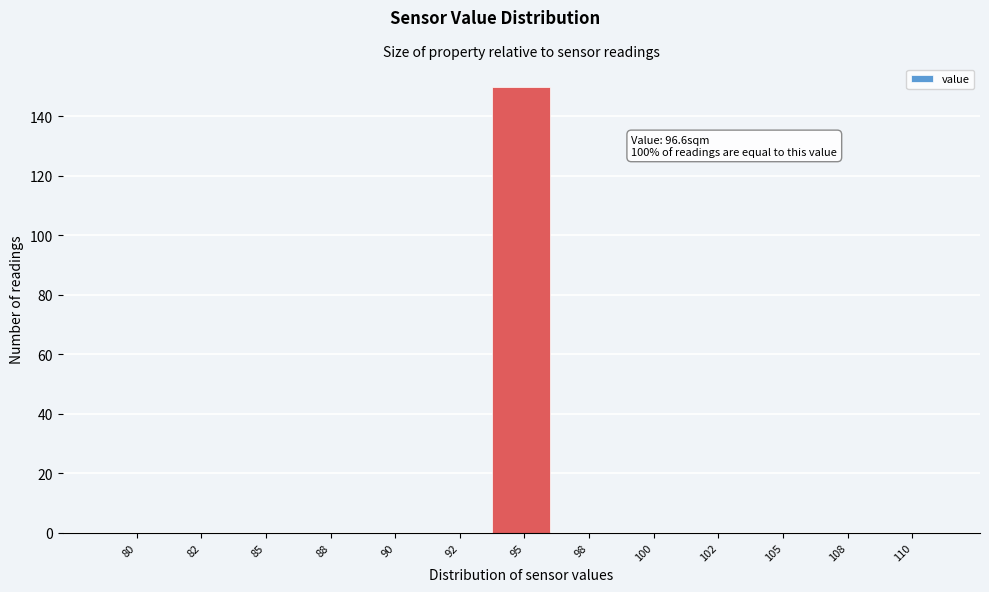

Reading left to right, transcribe all the data shown in this chart.

80=0	82=0	85=0	88=0	90=0	92=0	95=150	98=0	100=0	102=0	105=0	108=0	110=0